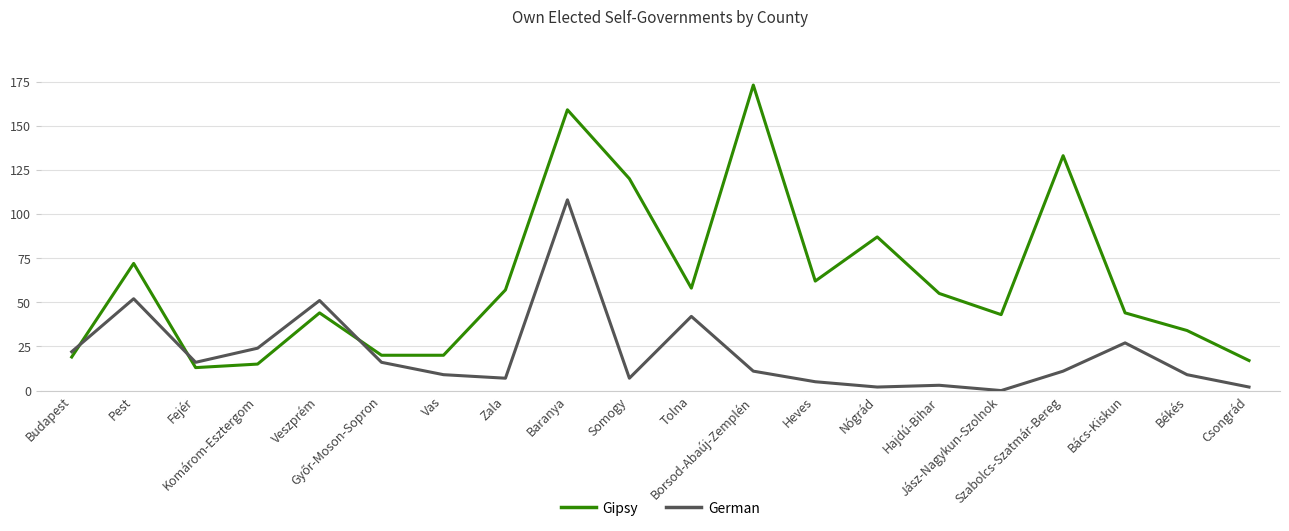

What is the minimum value for Gipsy?

13